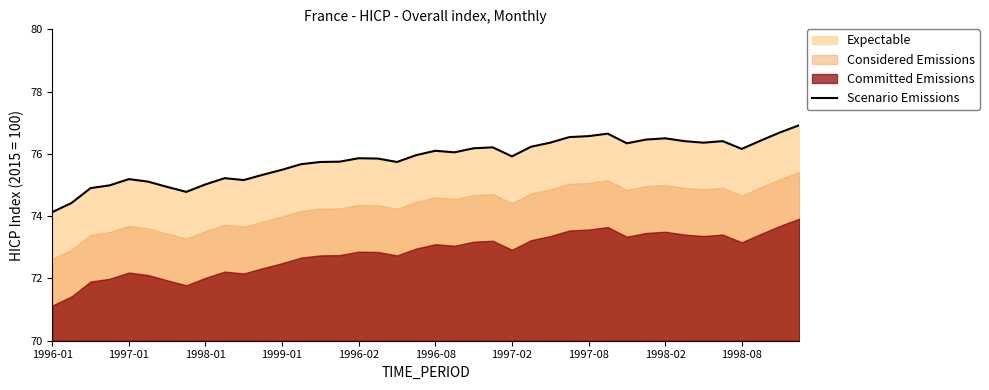

True or false: Scenario Emissions has a value of 105.1 at 1998-08.

False